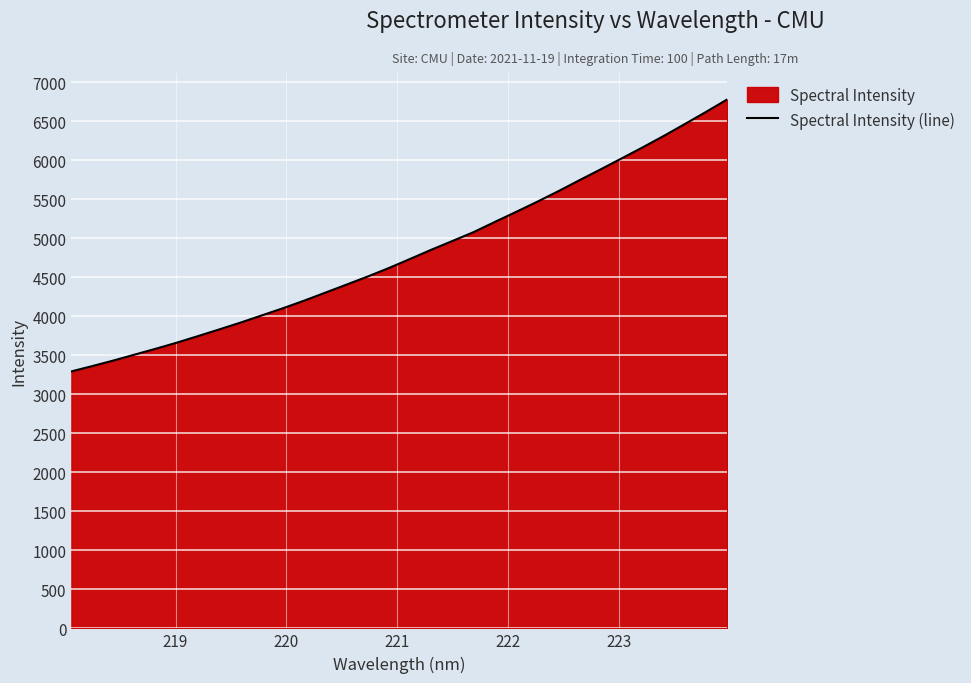

Reading left to right, list all the values displayed in this chart.

3292.5	3361.6	3432.9	3508.7	3584.0	3662.6	3746.6	3831.9	3918.9	4010.7	4102.6	4199.5	4302.2	4404.8	4508.5	4617.3	4733.3	4850.9	4963.2	5076.7	5206.8	5334.4	5464.8	5599.9	5741.1	5879.4	6020.9	6163.0	6309.8	6462.5	6617.7	6777.1